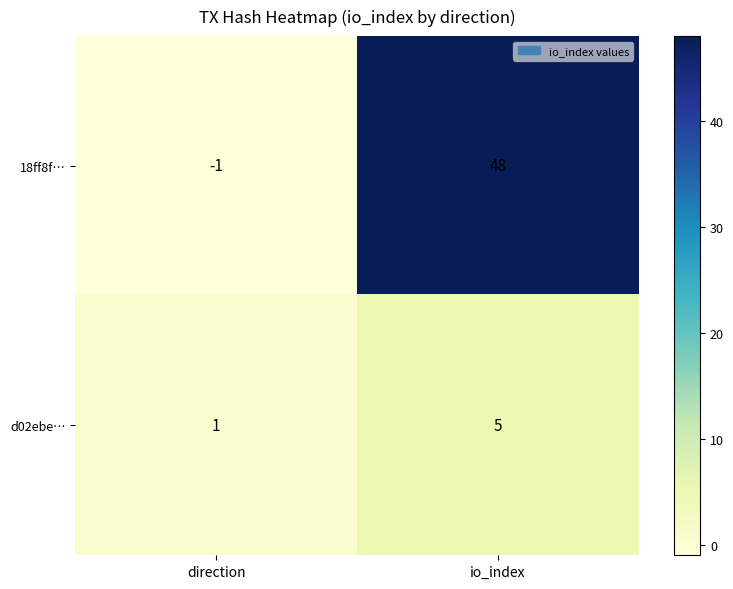

Count the number of categories in the chart.

2